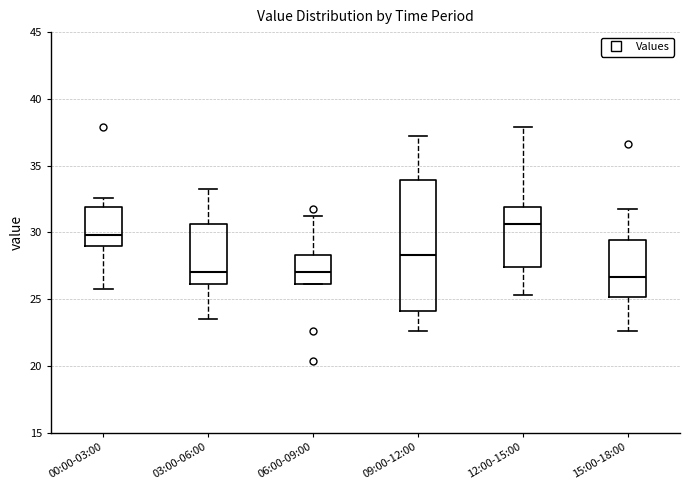

Reading left to right, read every box against the y-axis: the position of its median line, the range the box covers, and the ends of its whiskers. The values are not printed on the chart, so give them approximately, as read against the axis.

00:00-03:00: median 30.0, box 29.0 to 32.0, whiskers 26.0 to 32.5
03:00-06:00: median 27.0, box 26.0 to 30.5, whiskers 23.5 to 33.5
06:00-09:00: median 27.0, box 26.0 to 28.5, whiskers 26.0 to 31.0
09:00-12:00: median 28.5, box 24.0 to 34.0, whiskers 22.5 to 37.0
12:00-15:00: median 30.5, box 27.5 to 32.0, whiskers 25.5 to 38.0
15:00-18:00: median 26.5, box 25.0 to 29.5, whiskers 22.5 to 32.0